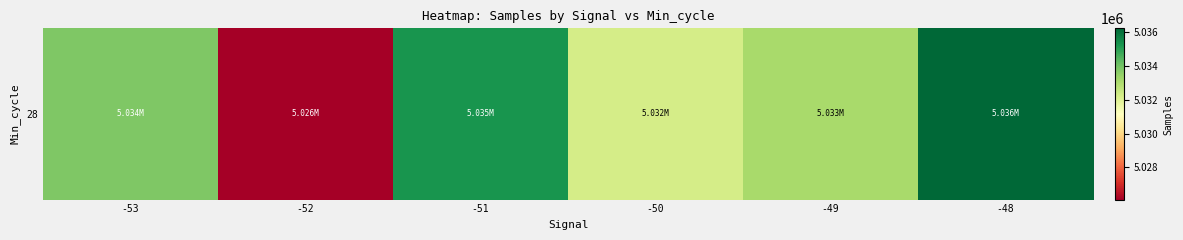

Read the value at -53.

5033806.0